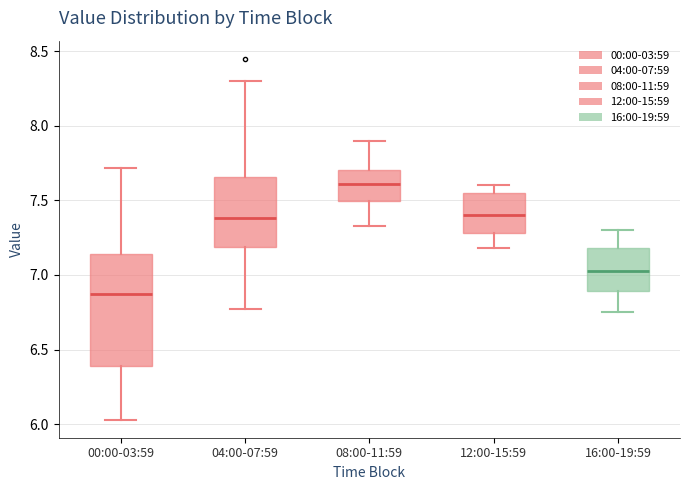

Which box is the tallest, from its lower edge to its upper edge?

00:00-03:59